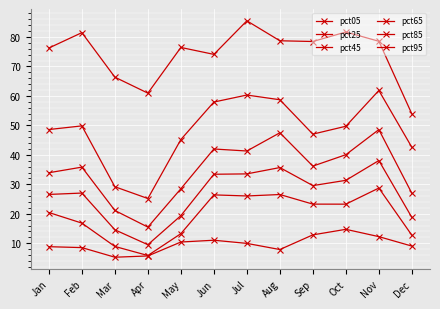

True or false: pct05 and pct25 cross at least once.

False